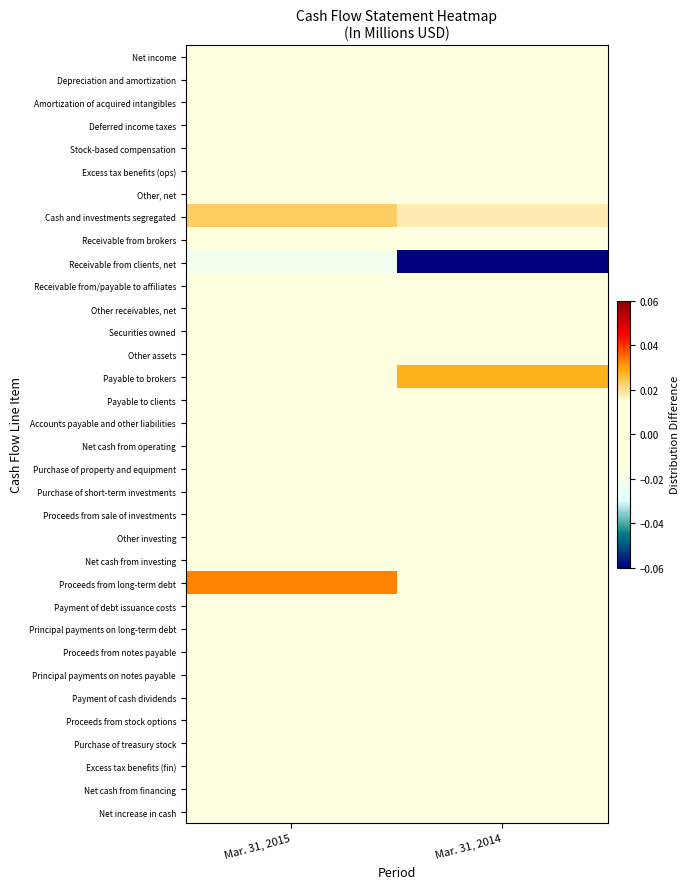

At which category is the sum across all series the highest?

Mar. 31, 2014